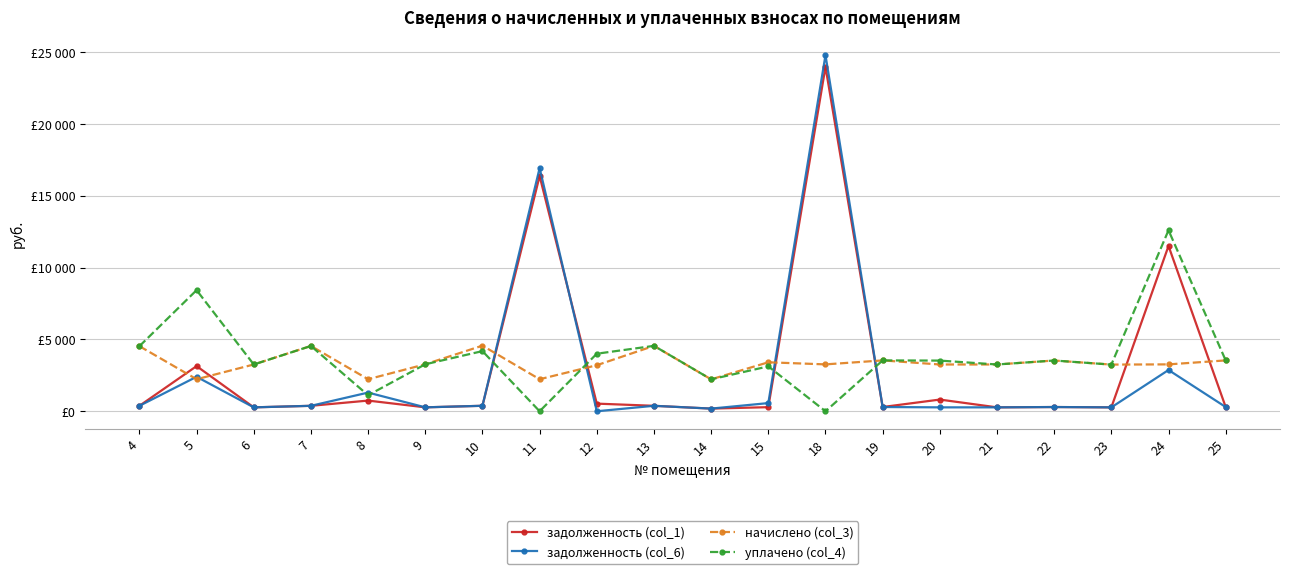

What are all the series names shown in the legend?

задолженность (col_1), задолженность (col_6), начислено (col_3), уплачено (col_4)